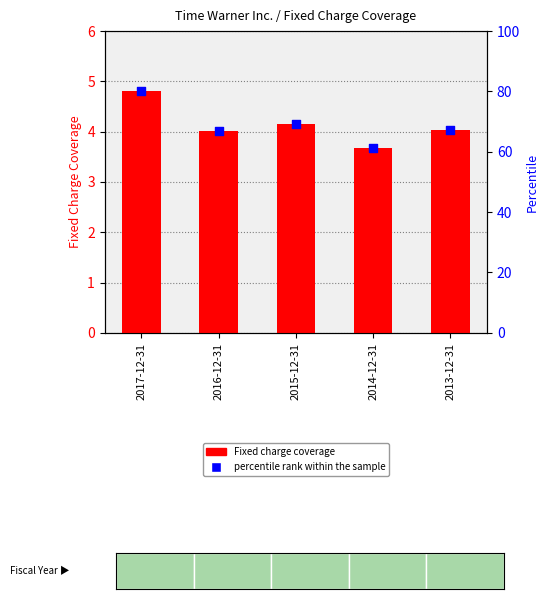

At how many categories does at least one series exceed 4?

4